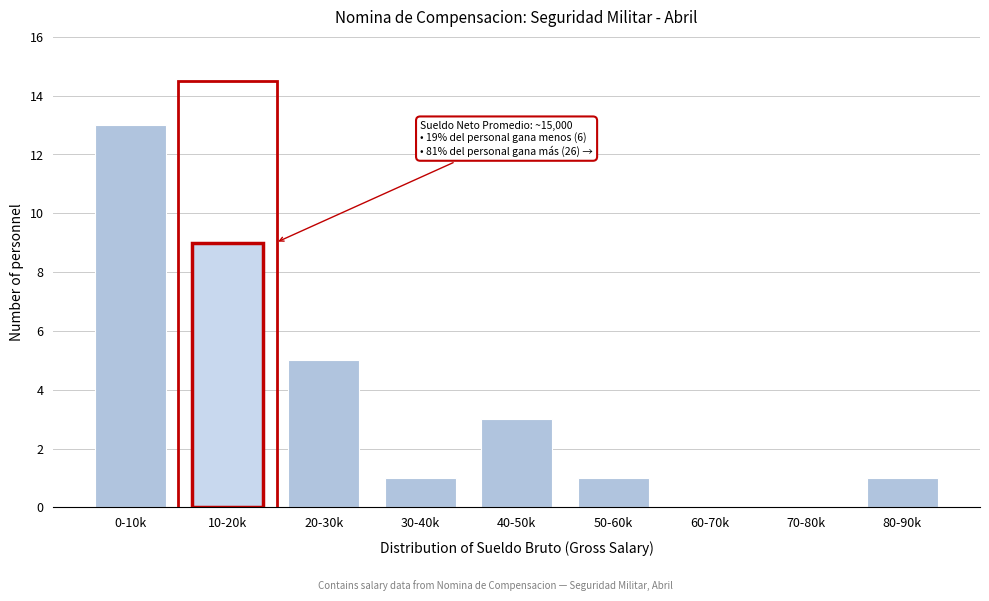

Reading right to left, what are all the values shown in this chart?

80-90k=1	70-80k=0	60-70k=0	50-60k=1	40-50k=3	30-40k=1	20-30k=5	10-20k=9	0-10k=13